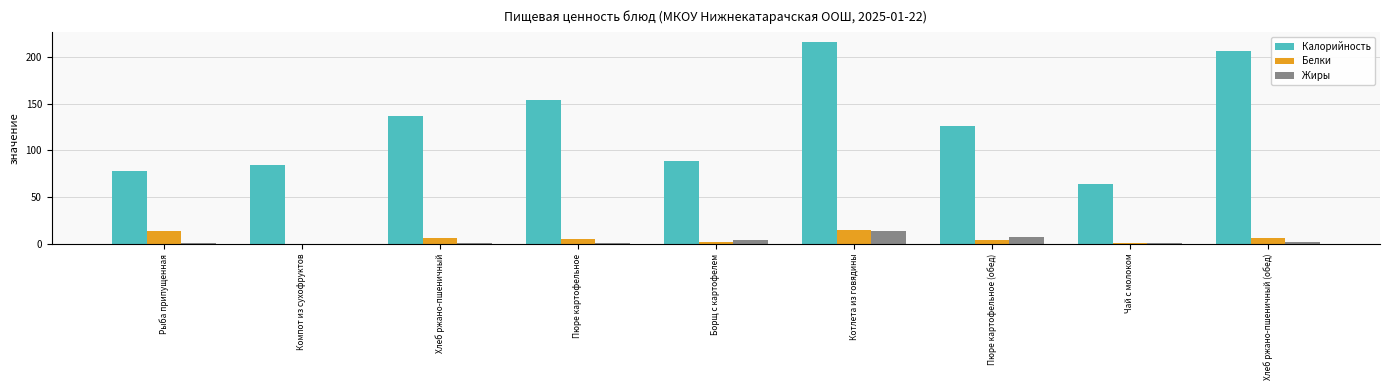

Is it true that Белки equals 0.0 at Компот из сухофруктов?

True